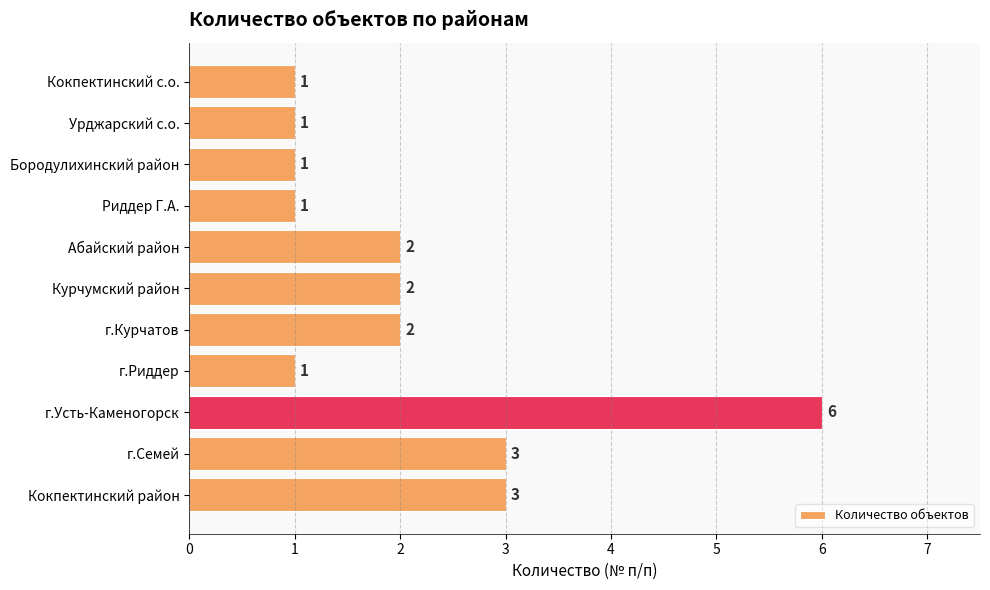

The chart shows a value of 6 at г.Усть-Каменогорск. True or false?

True